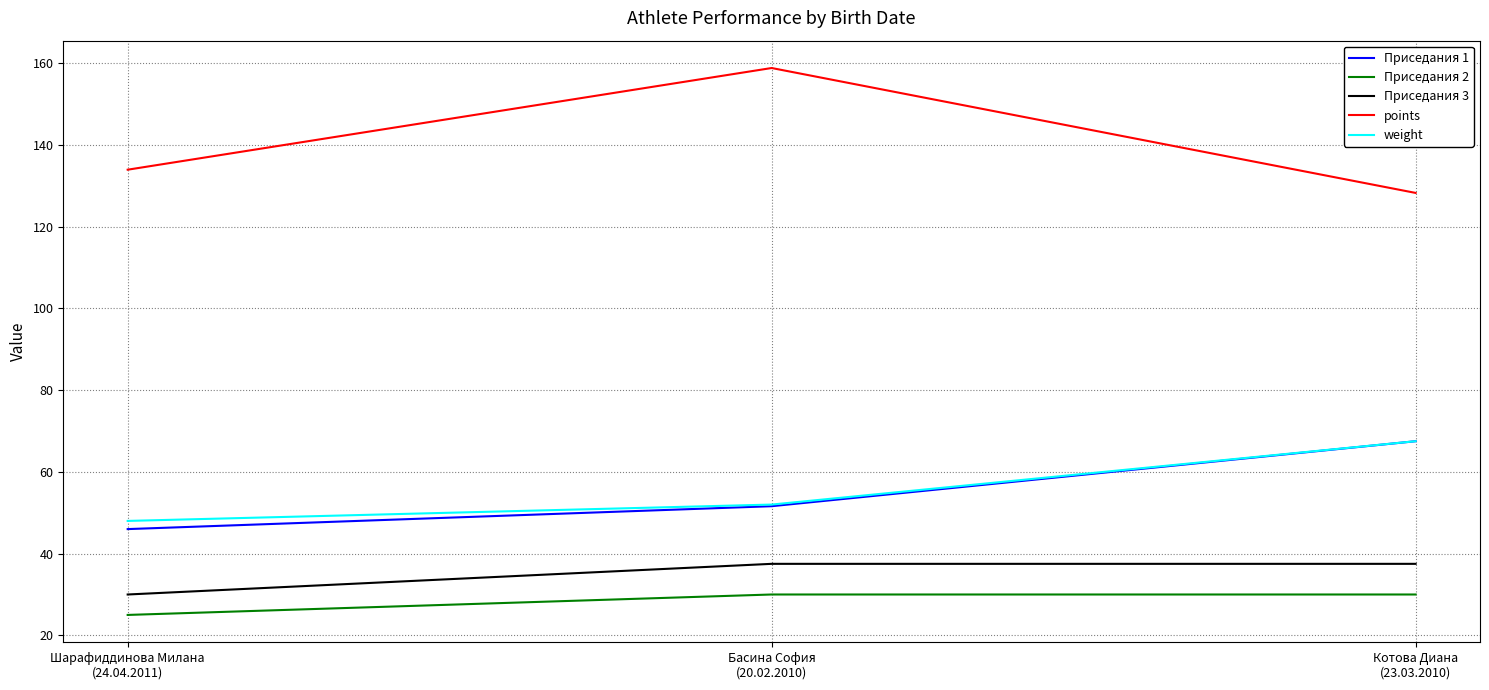

Reading right to left, transcribe all the data shown in this chart.

Приседания 1: Котова Диана
(23.03.2010)=67.5	Басина София
(20.02.2010)=51.6	Шарафиддинова Милана
(24.04.2011)=46.0
Приседания 2: Котова Диана
(23.03.2010)=30.0	Басина София
(20.02.2010)=30.0	Шарафиддинова Милана
(24.04.2011)=25.0
Приседания 3: Котова Диана
(23.03.2010)=37.5	Басина София
(20.02.2010)=37.5	Шарафиддинова Милана
(24.04.2011)=30.0
points: Котова Диана
(23.03.2010)=128.2	Басина София
(20.02.2010)=158.8	Шарафиддинова Милана
(24.04.2011)=133.9
weight: Котова Диана
(23.03.2010)=67.5	Басина София
(20.02.2010)=52.0	Шарафиддинова Милана
(24.04.2011)=48.0